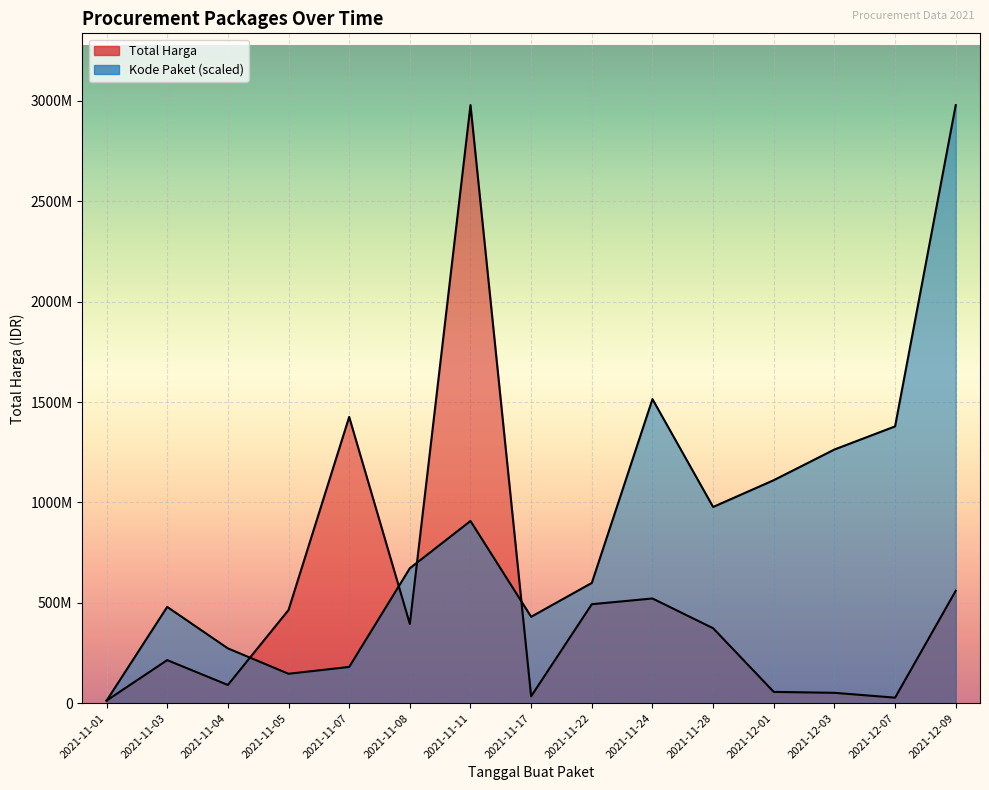

Which label corresponds to the largest value in the chart?

2021-11-11